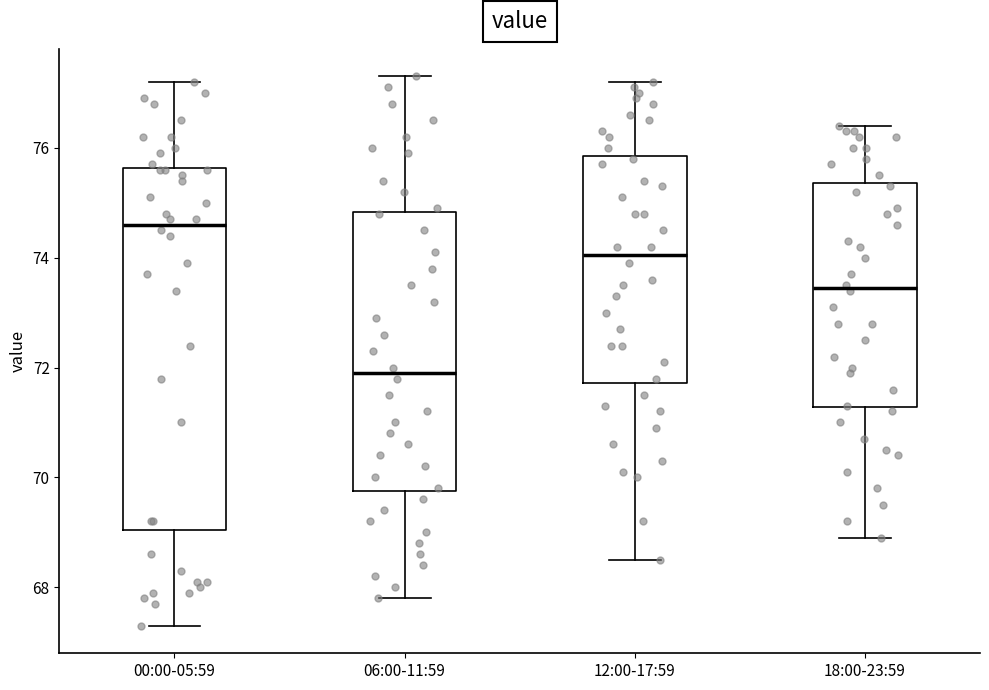

Which box is the tallest, from its lower edge to its upper edge?

00:00-05:59